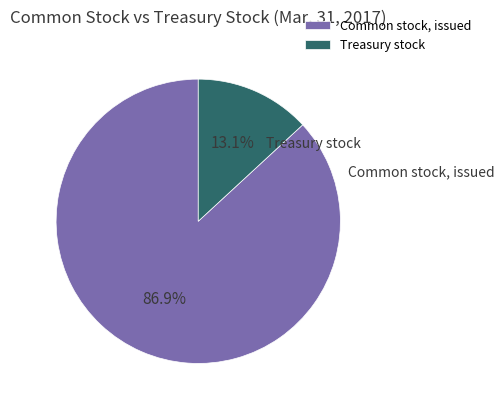

Which category has the smallest portion of the pie?

Treasury stock